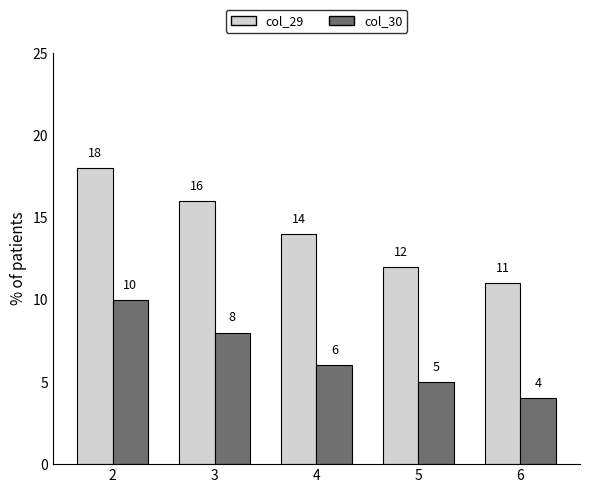

Which category has the lowest value in the col_29 series?

6